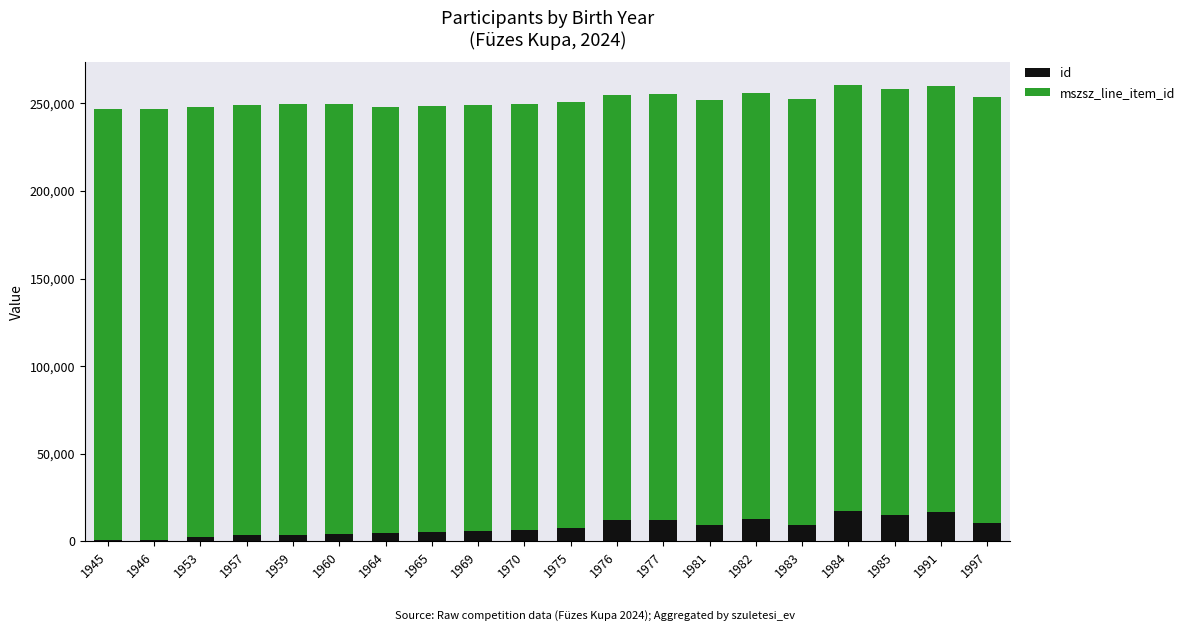

What is the maximum value for id?

17418